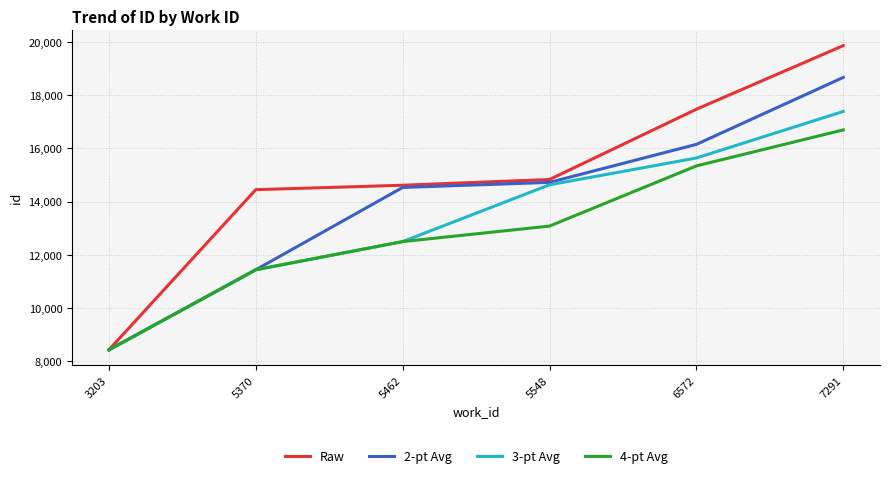

Which series has the largest total across all categories?

Raw